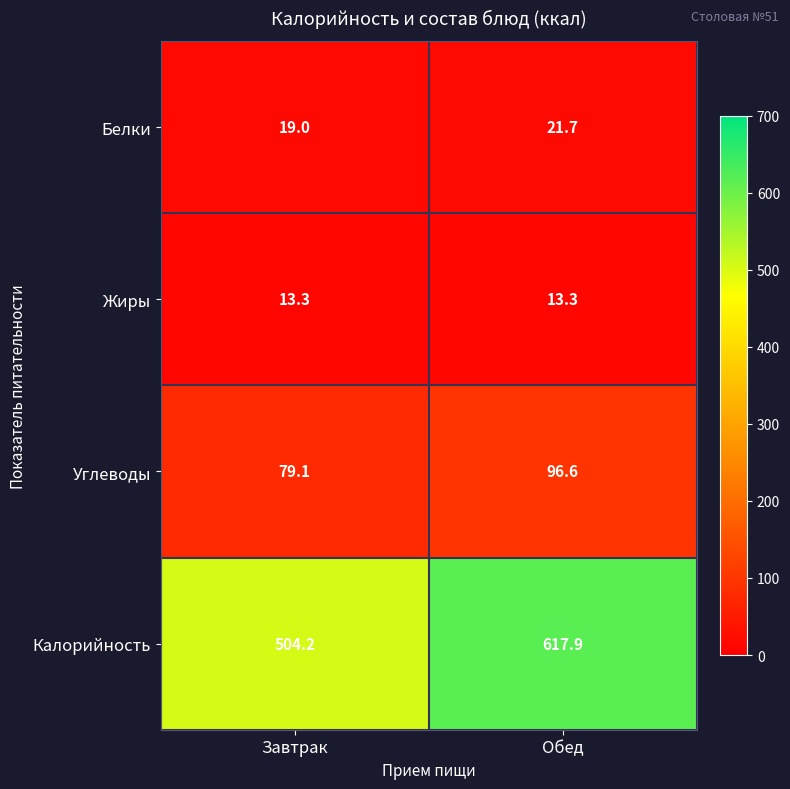

At how many categories does at least one series exceed 92?

2